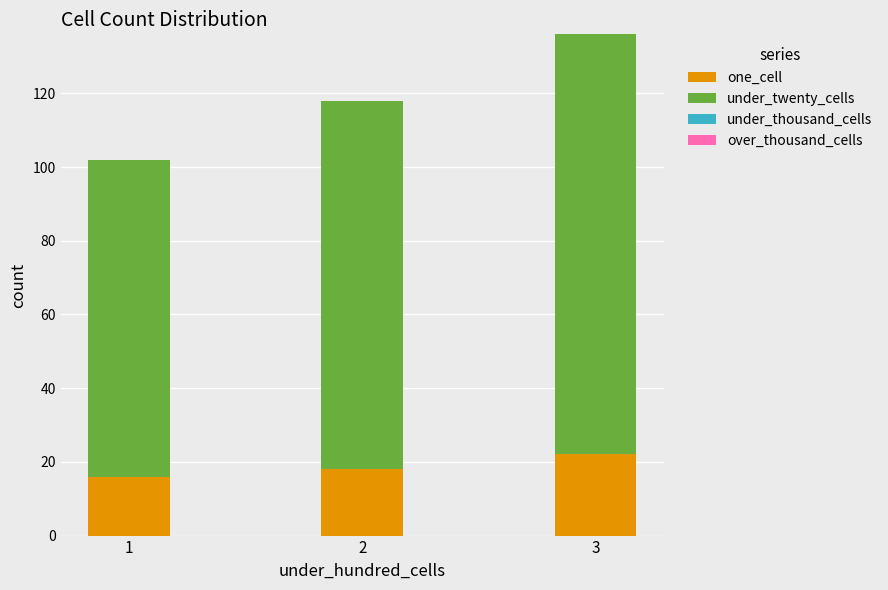

Does the chart contain any negative values?

No